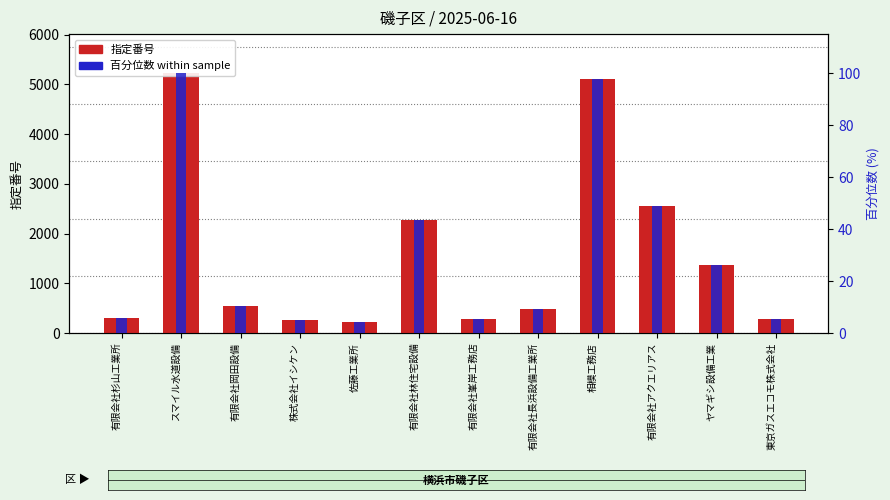

How many bars are there in each group?

2